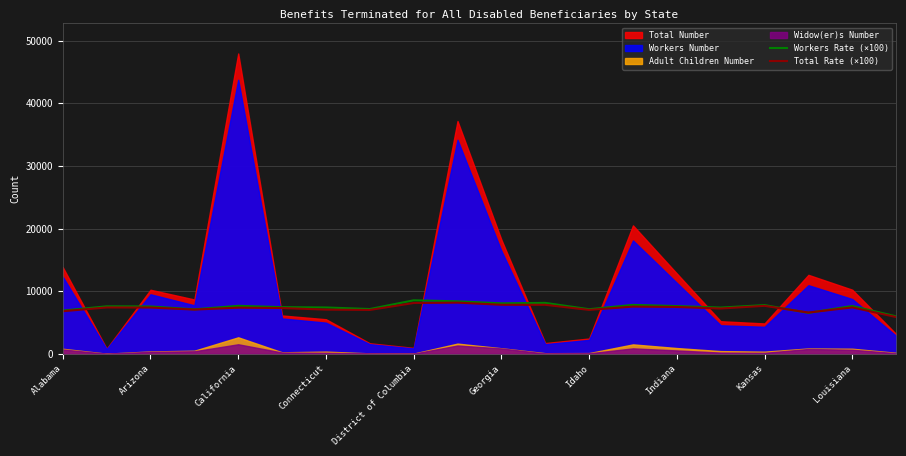

The value of Workers Rate (×100) at Indiana is 12286.2. True or false?

False